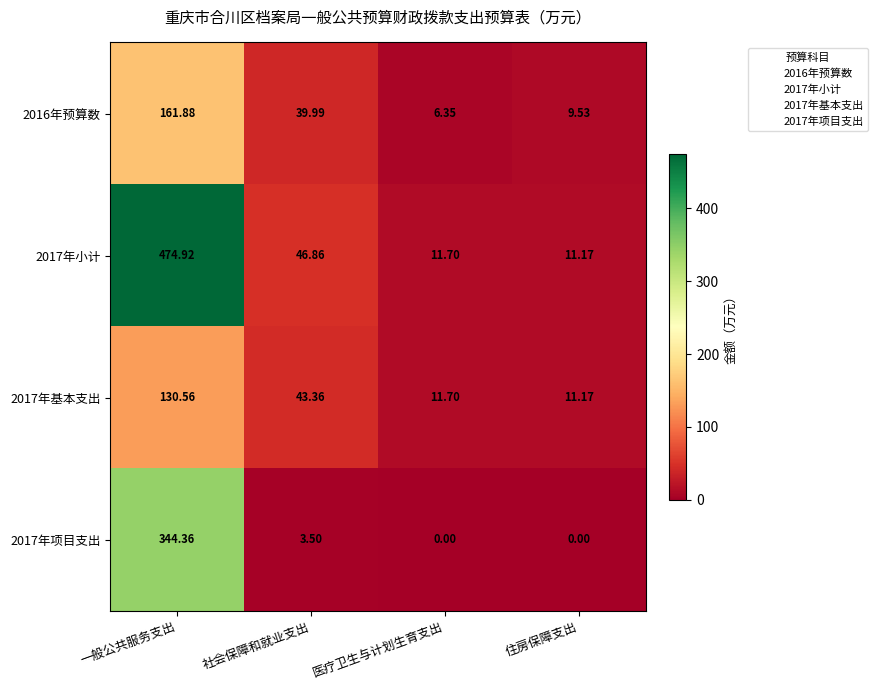

Where does the 2017年基本支出 series first go above 43?

一般公共服务支出